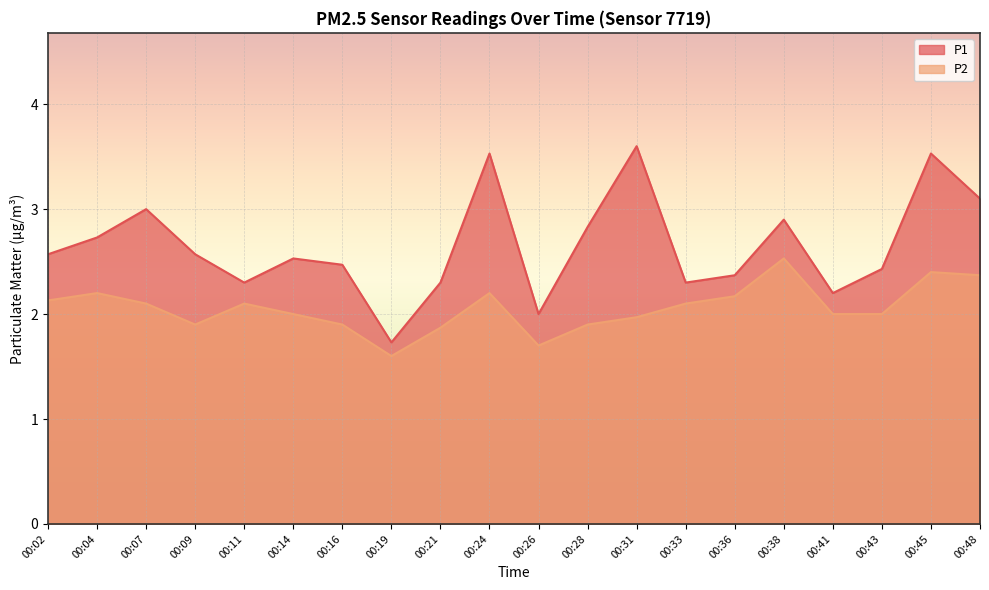

What is the value of the P1 point at the 17th from the left?

2.2